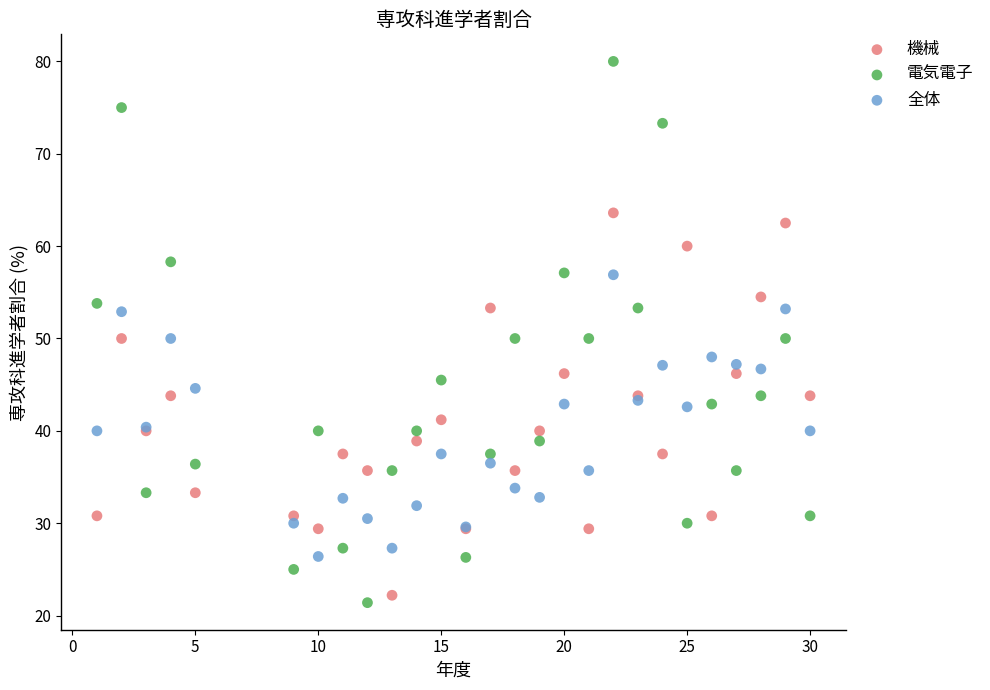

Which series contains the highest Y value?

電気電子